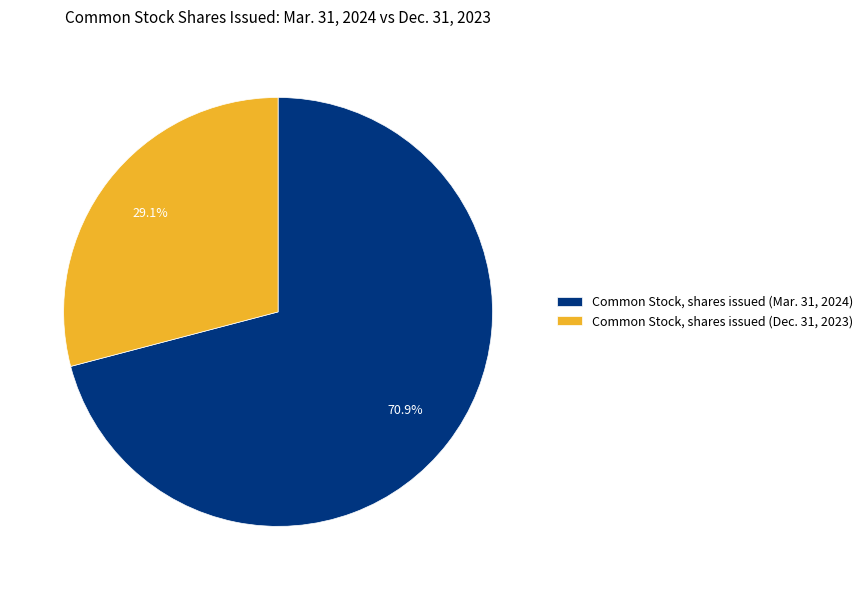

How many segments does this pie chart have?

2